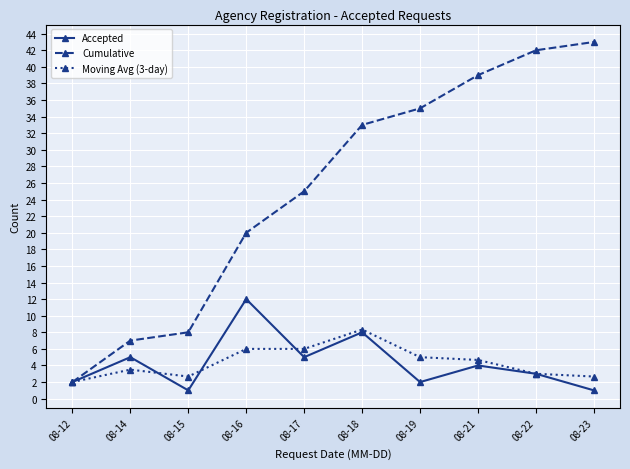

At which label does Moving Avg (3-day) reach its peak?

08-18